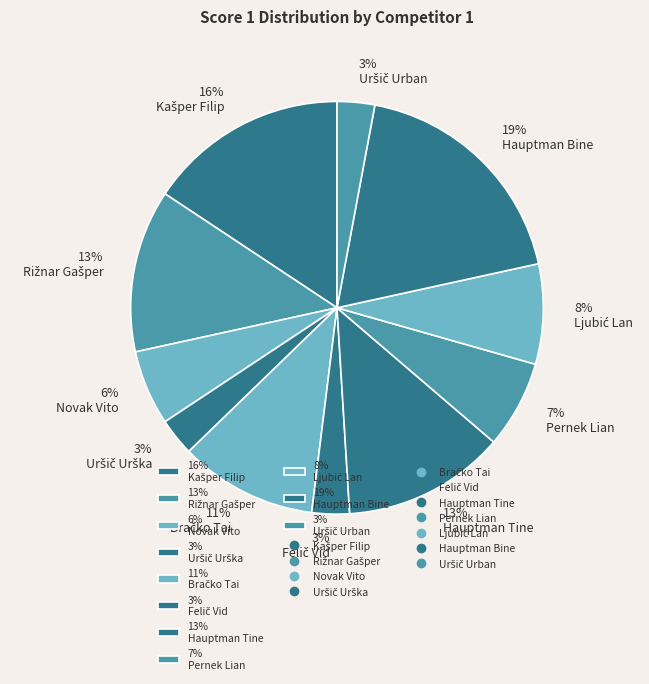

What is the largest slice in the pie chart?

19% Hauptman Bine